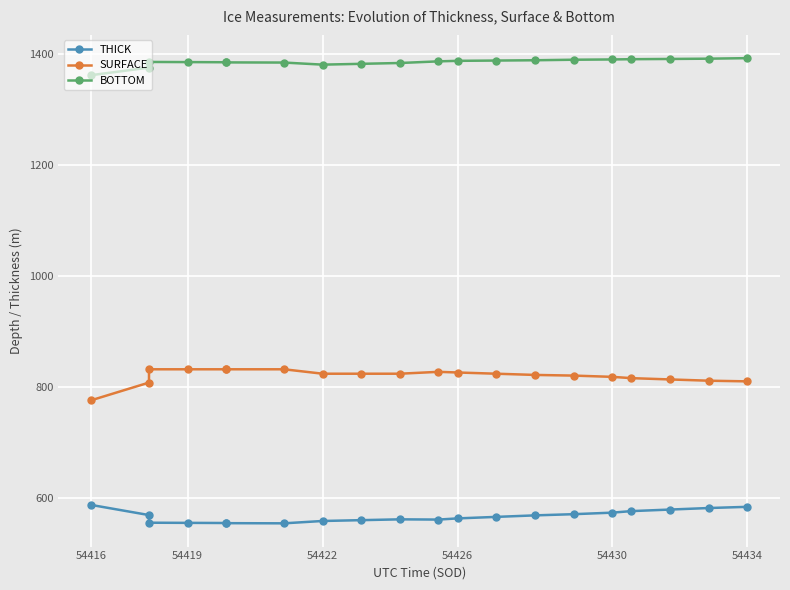

What is the difference between the maximum and minimum values in the BOTTOM series?

30.7